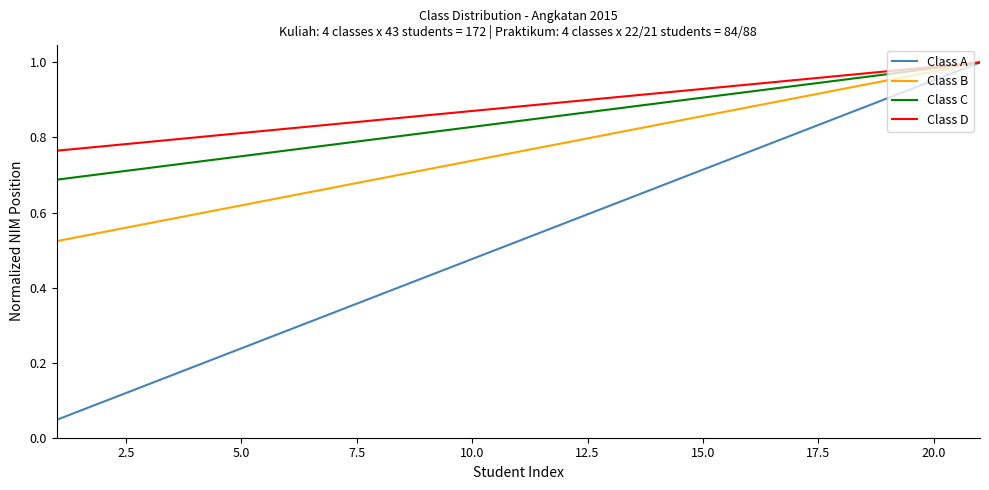

Which series has the widest spread of values?

Class A